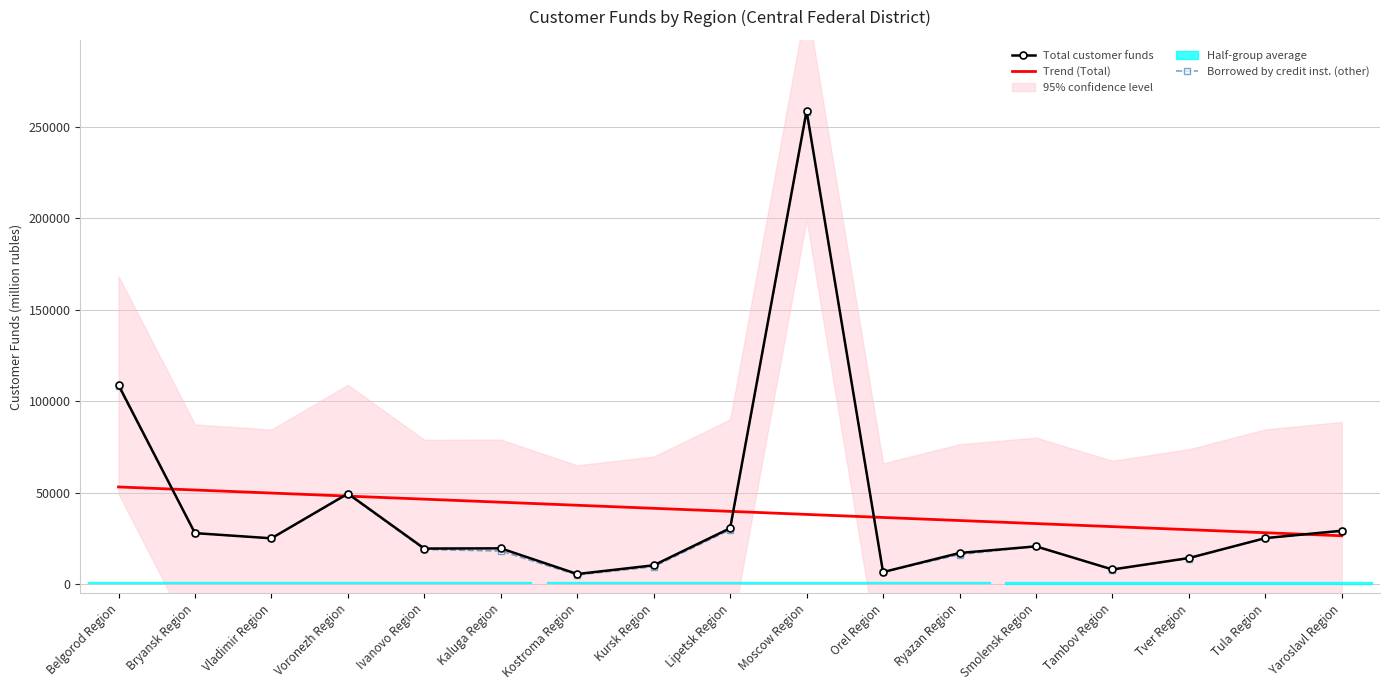

What is the lowest value of the Trend (Total) series?

26433.3